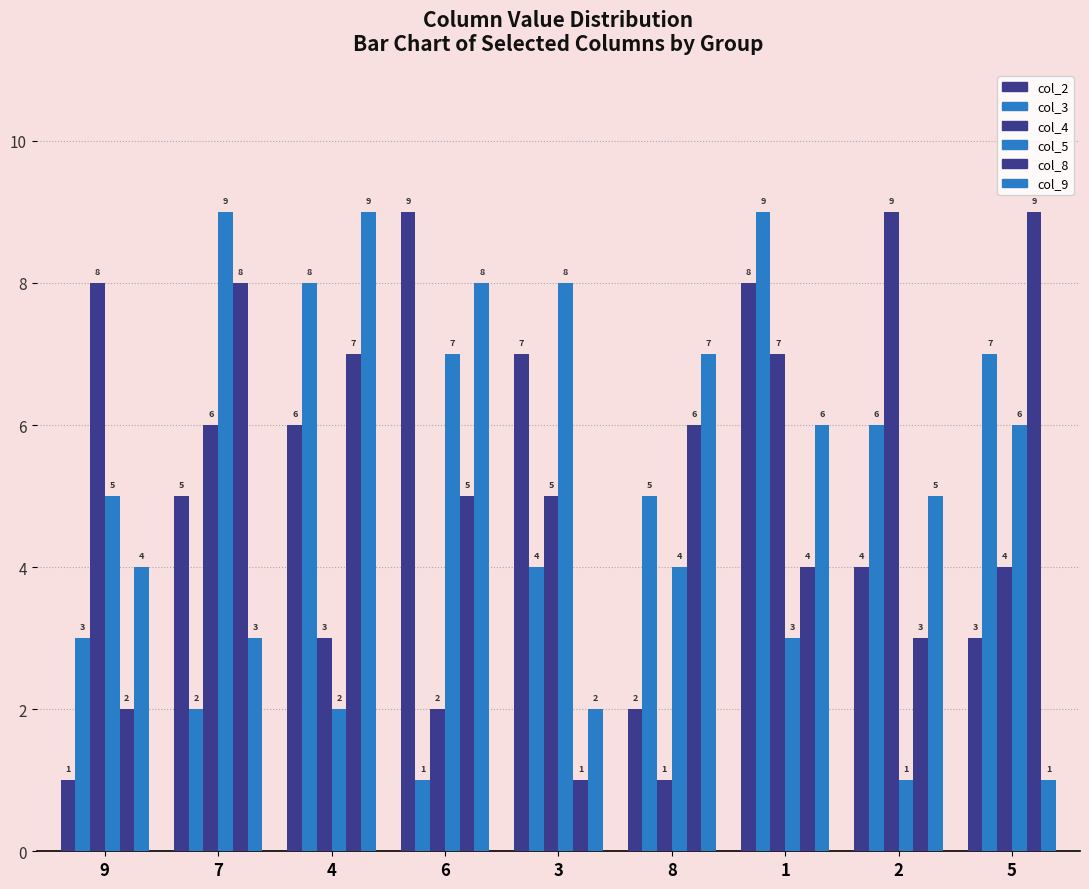

What is the label of the 3rd bar from the right?

1